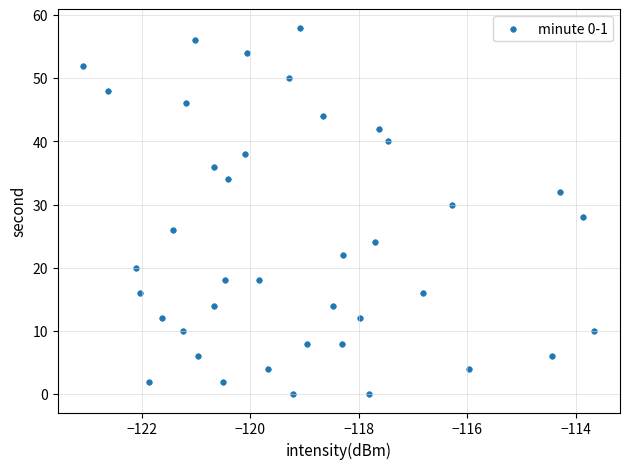

What is the range of Y values (max minus min)?

58